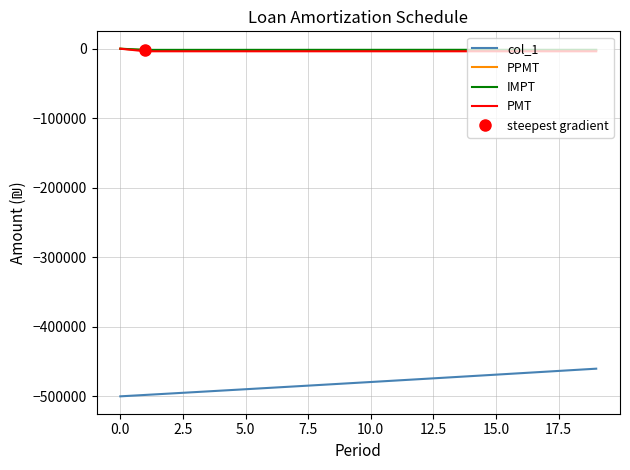

What is the maximum value for col_1?

-460216.0